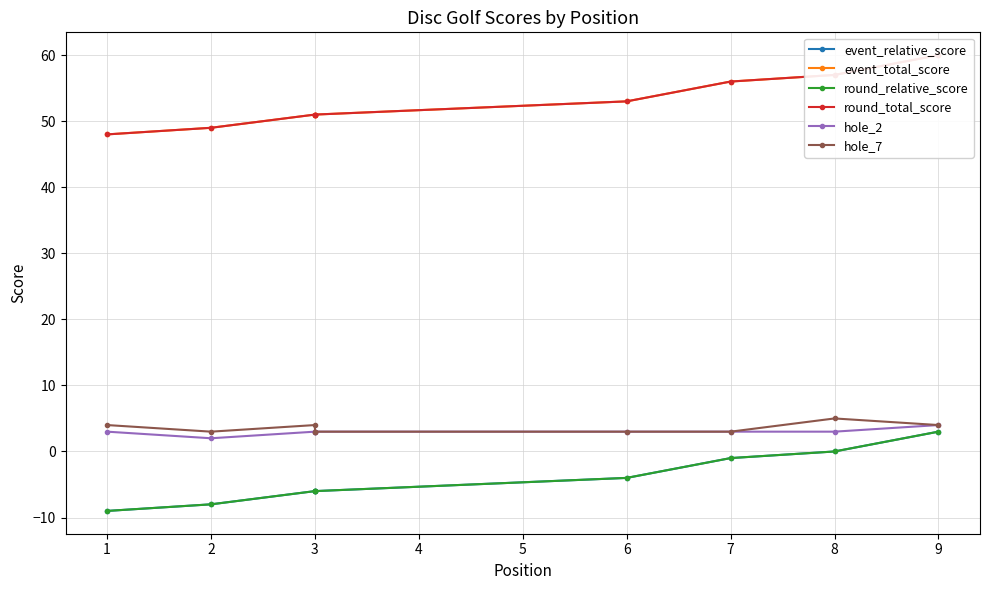

How many lines are shown in the chart?

6